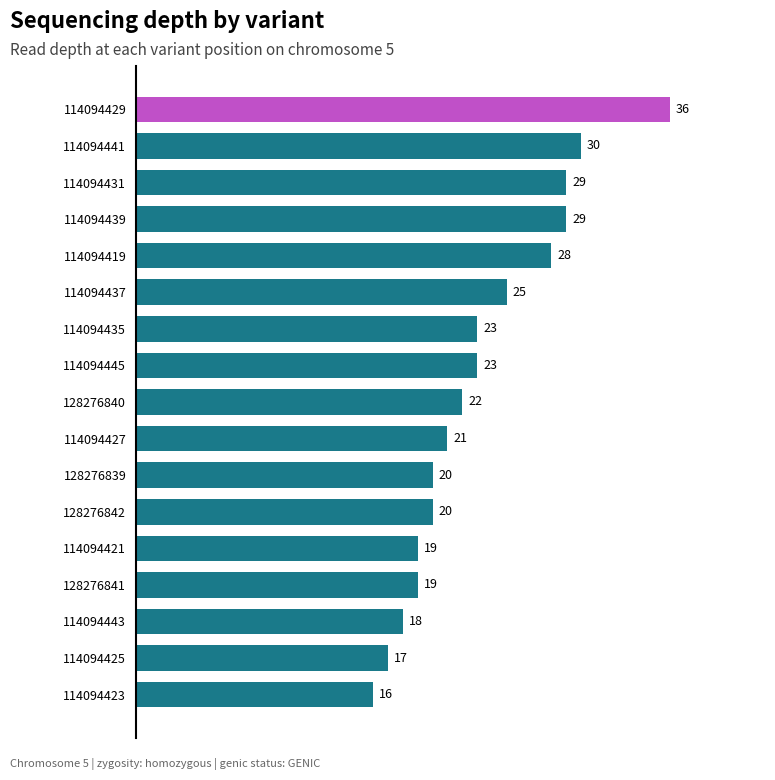

Reading top to bottom, transcribe all the data shown in this chart.

114094429=36	114094441=30	114094431=29	114094439=29	114094419=28	114094437=25	114094435=23	114094445=23	128276840=22	114094427=21	128276839=20	128276842=20	114094421=19	128276841=19	114094443=18	114094425=17	114094423=16